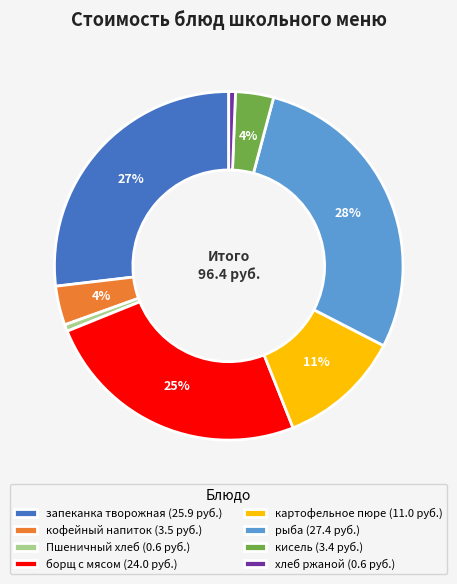

Between запеканка творожная (25.9 руб.) and Пшеничный хлеб (0.6 руб.), which is larger?

запеканка творожная (25.9 руб.)